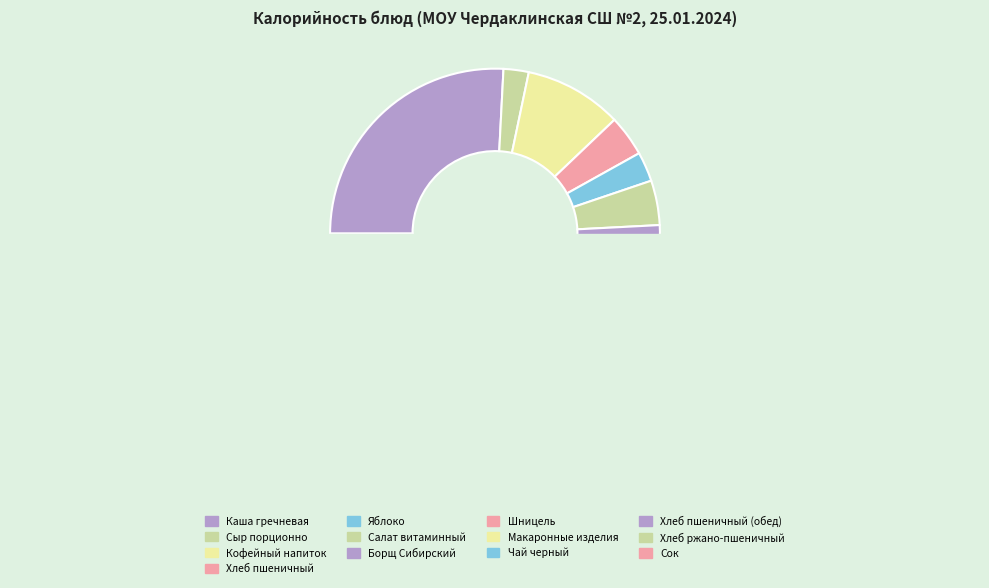

To the nearest percent, what is the average slice percentage?

8%